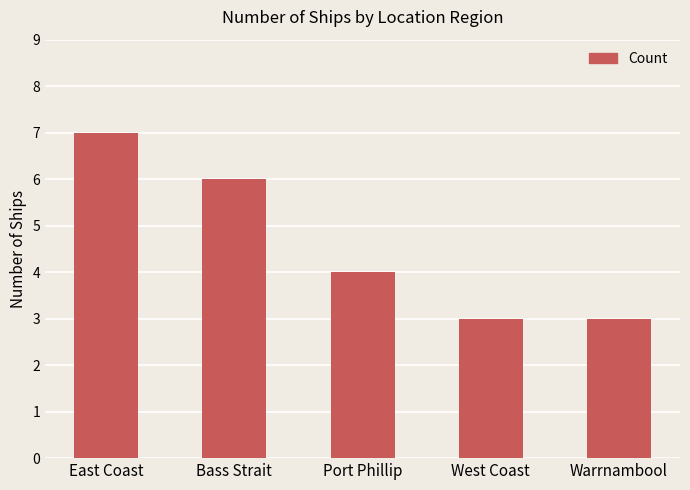

What is the minimum value shown in the chart?

3